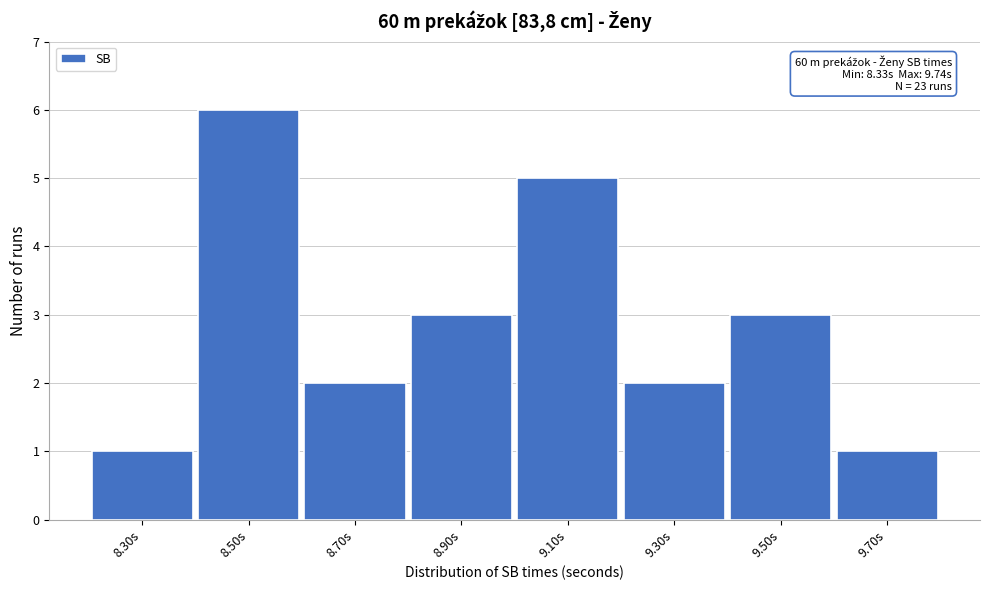

Reading left to right, list all the values displayed in this chart.

8.30s=1	8.50s=6	8.70s=2	8.90s=3	9.10s=5	9.30s=2	9.50s=3	9.70s=1